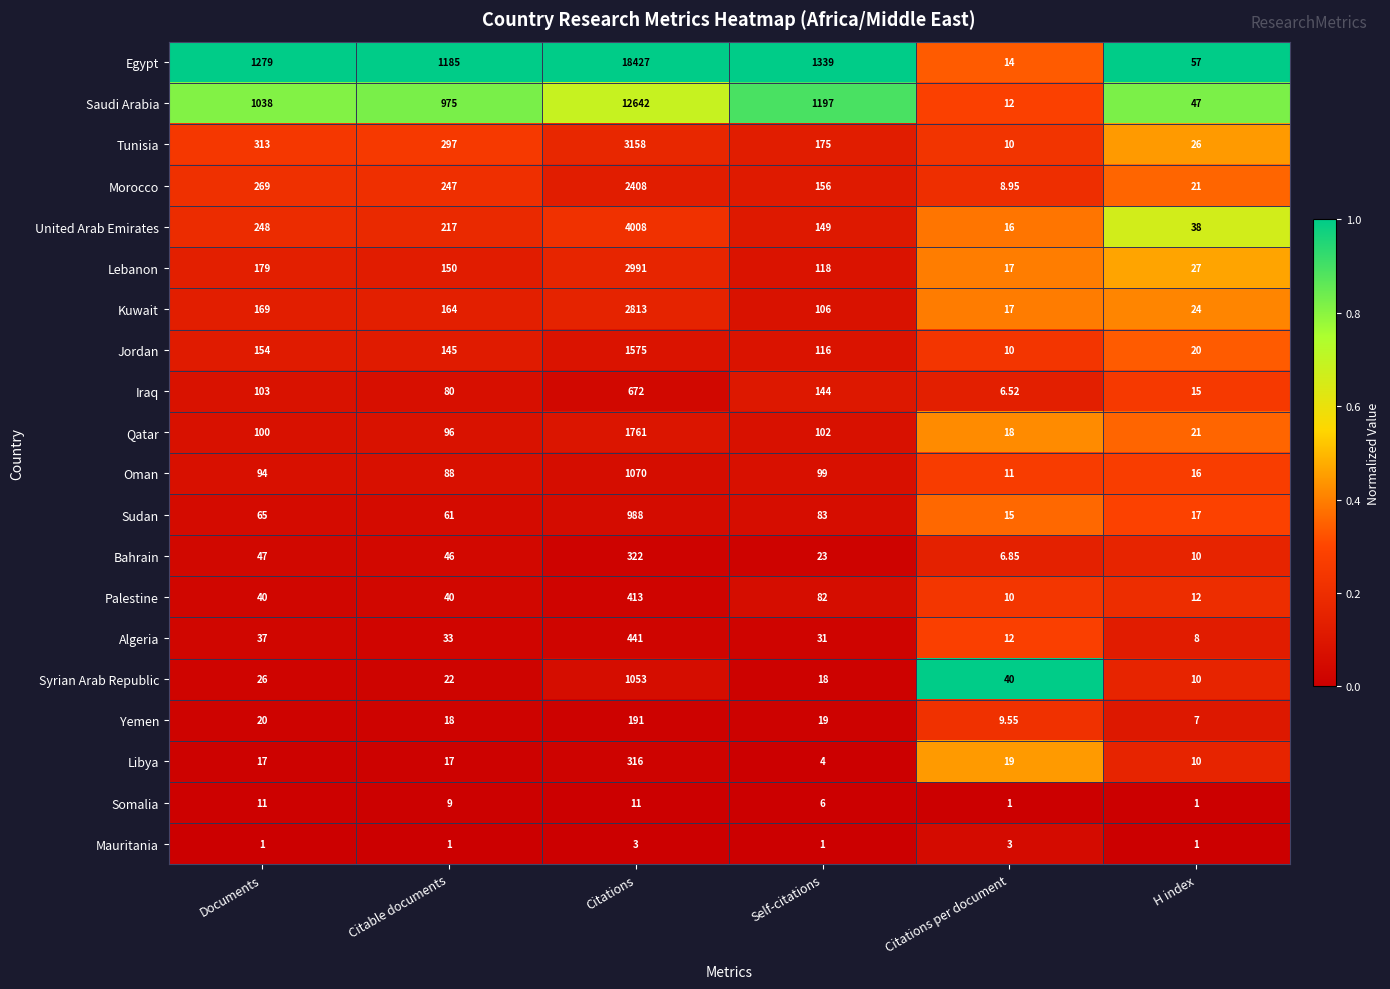

Which category has the highest value in the Qatar series?

Citations